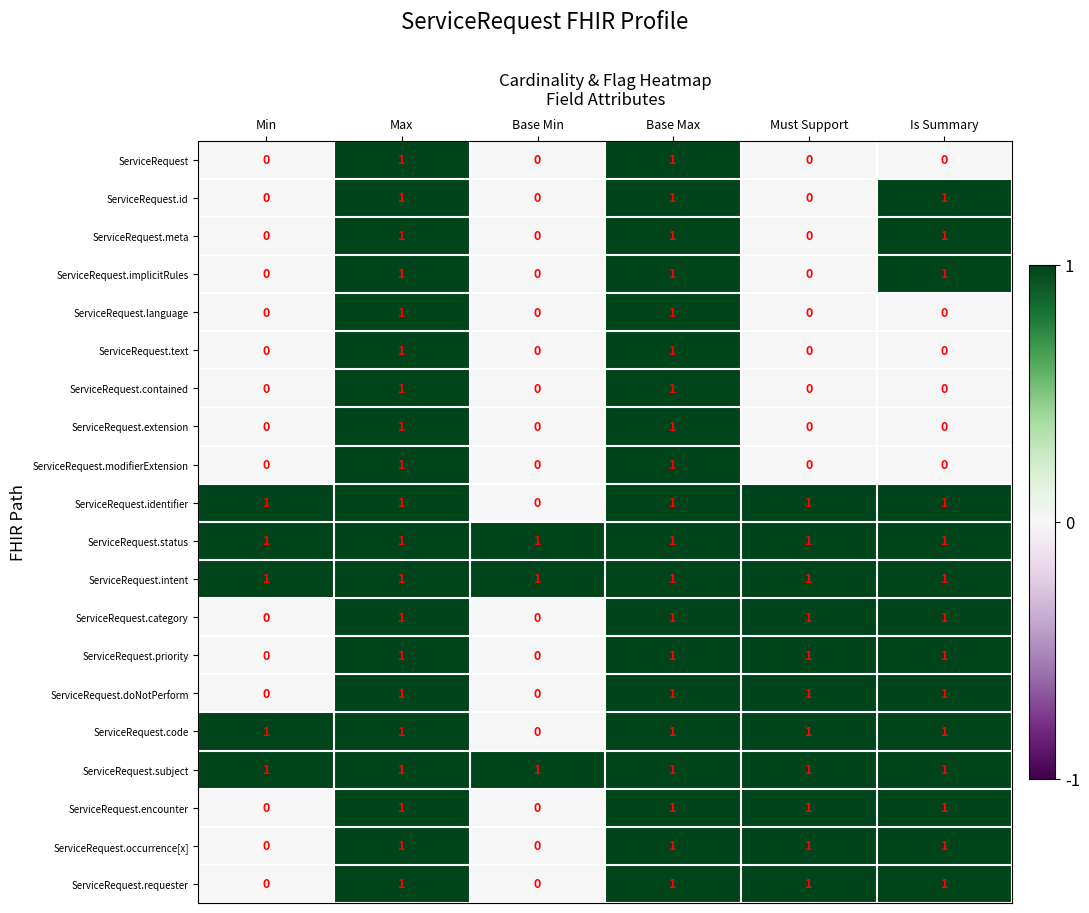

At how many categories does at least one series exceed 0?

6